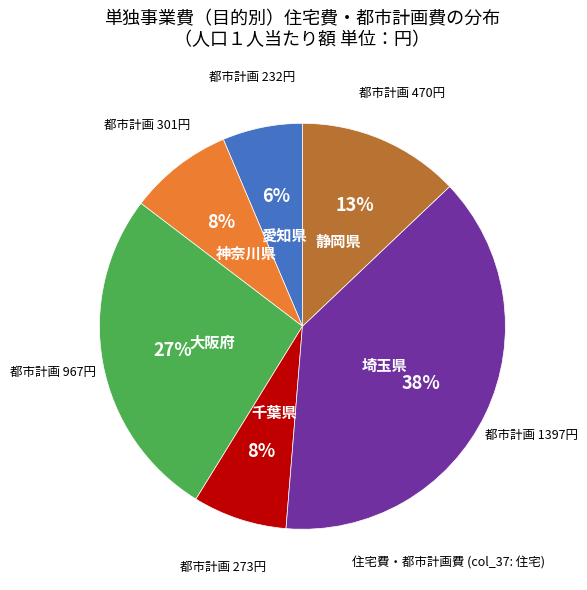

Is there any slice that represents more than half of the pie?

No